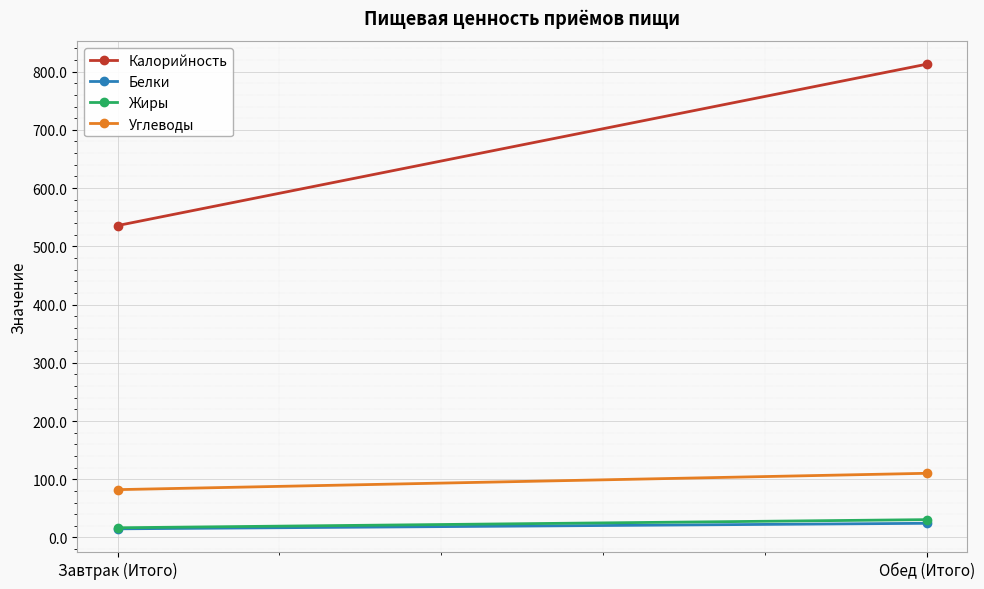

What is the sum of all Калорийность values?

1348.4